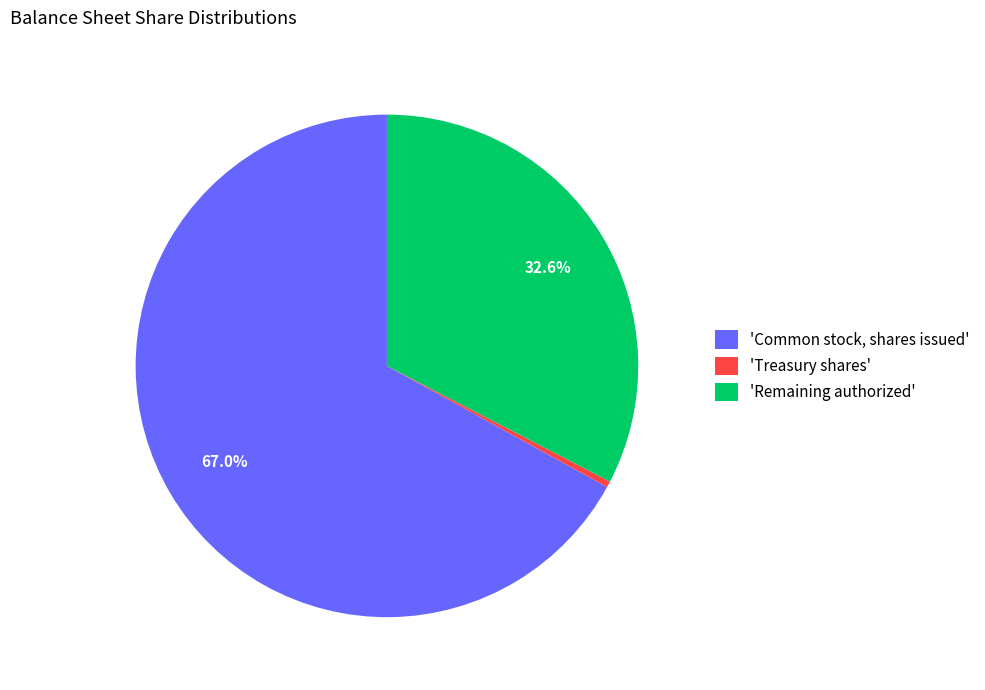

To the nearest percent, what is the average slice percentage?

33%